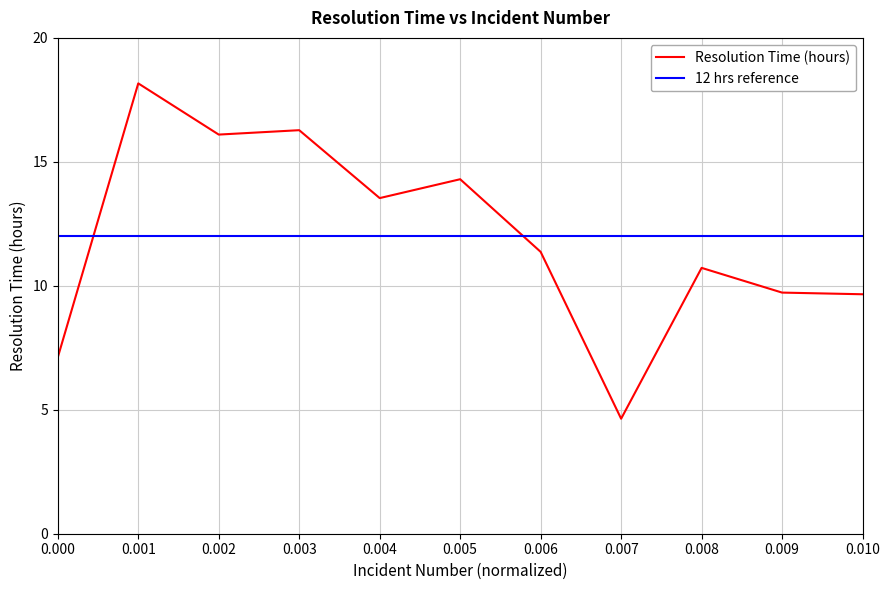

What is the average value?

12.0